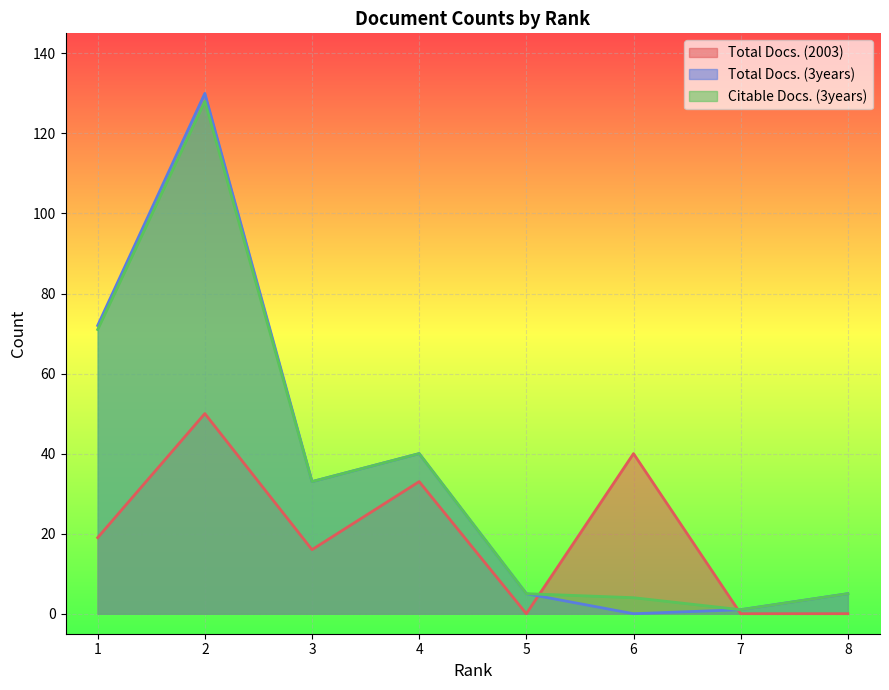

How many values in the Total Docs. (3years) series are below 33?

4